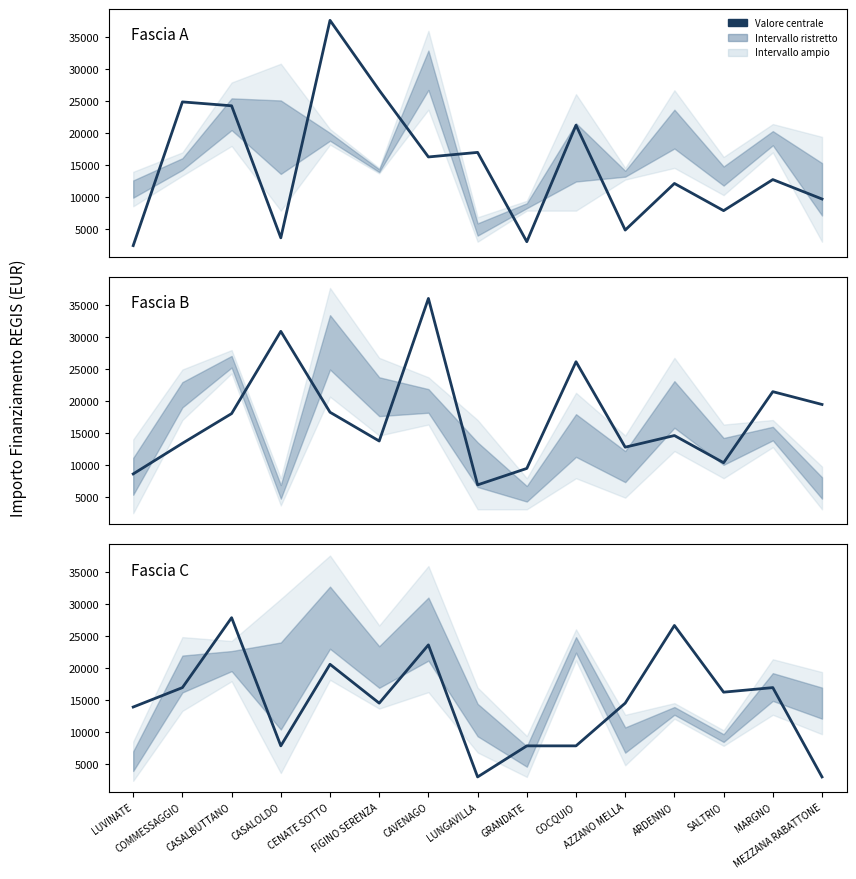

Reading left to right, transcribe all the data shown in this chart.

Fascia A: 2428	24887	24280	3642	37634	26708	16283	16996	3035	21245	4856	12140	7891	12747	9712
Fascia B: 8570	13354	17997	30852	18210	13712	35994	6856	9427	26101	12747	14568	10319	21425	19424
Fascia C: 13961	16996	27922	7891	20638	14568	23673	3035	7891	7891	14568	26708	16283	16996	3035